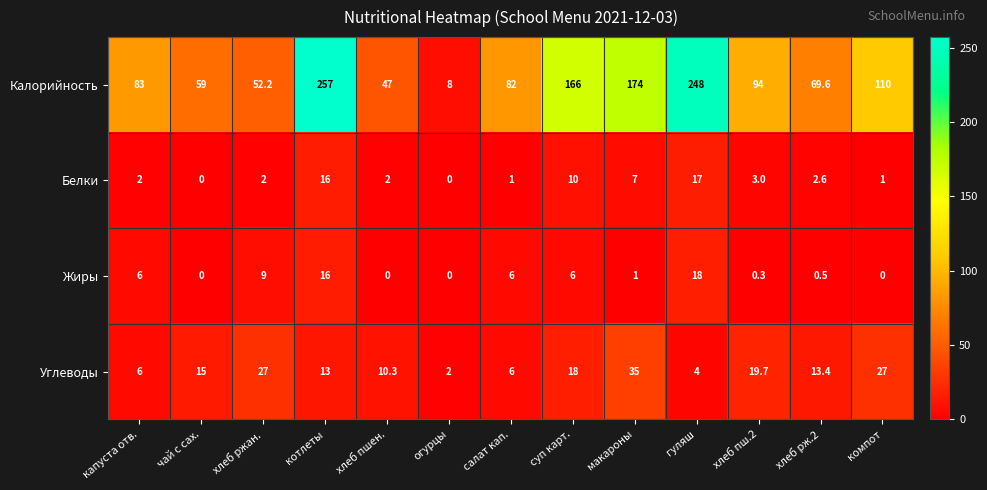

How many data points does each series have?

13